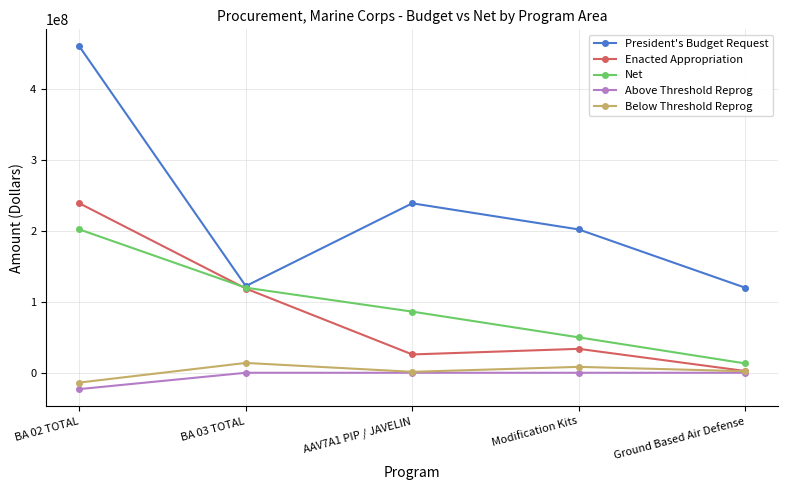

What position from the left is BA 03 TOTAL?

2